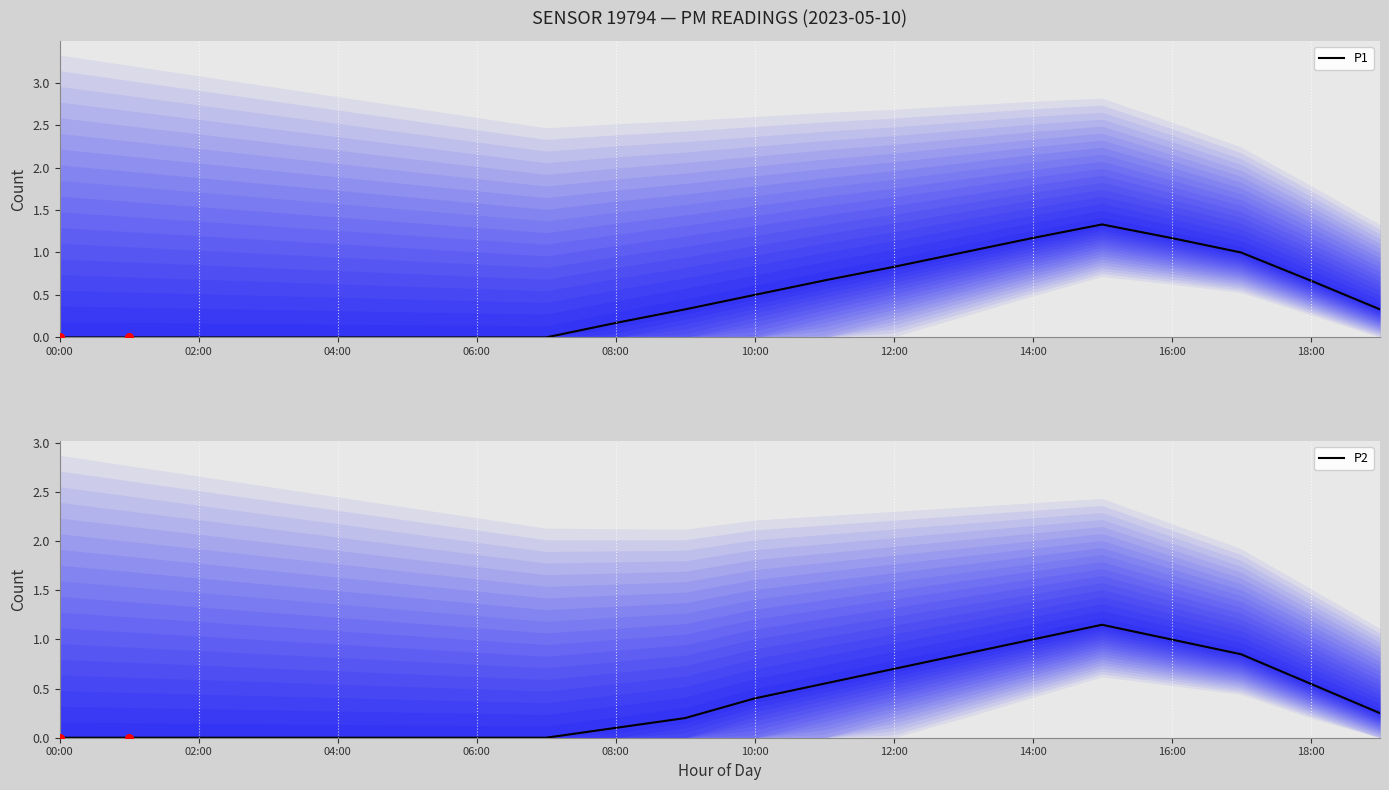

What is the total value across all series at 13?

1.9